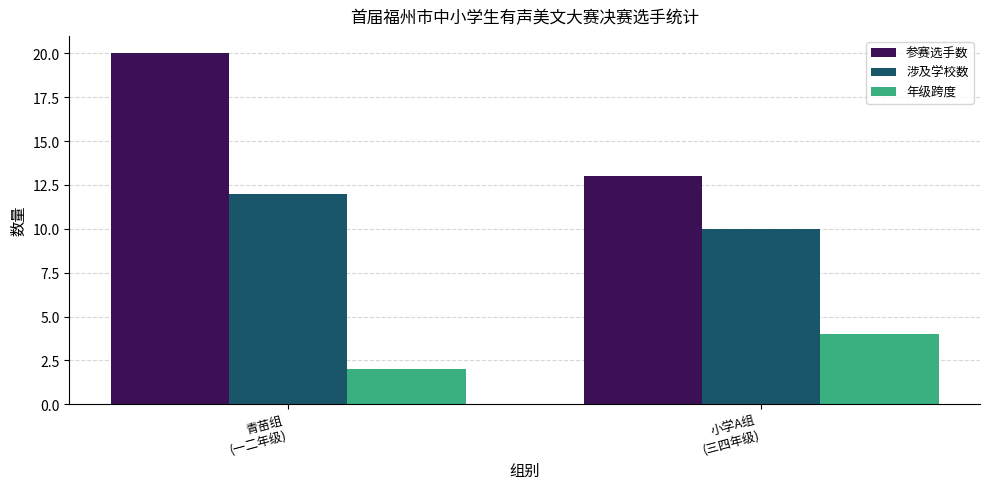

List the series in order of their overall mean, lowest first.

年级跨度, 涉及学校数, 参赛选手数